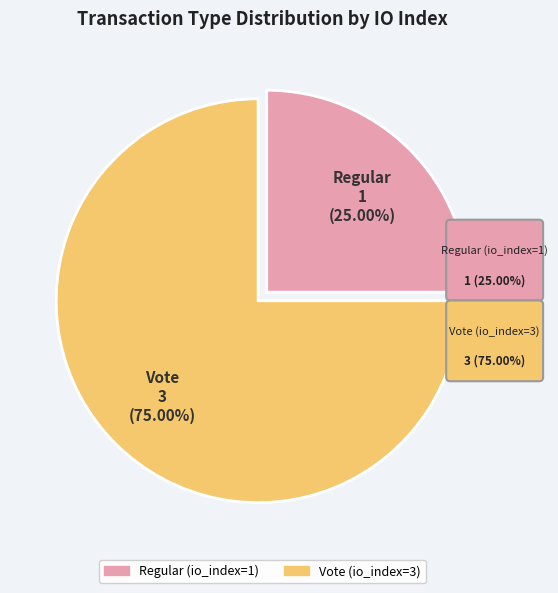

How many segments does this pie chart have?

2